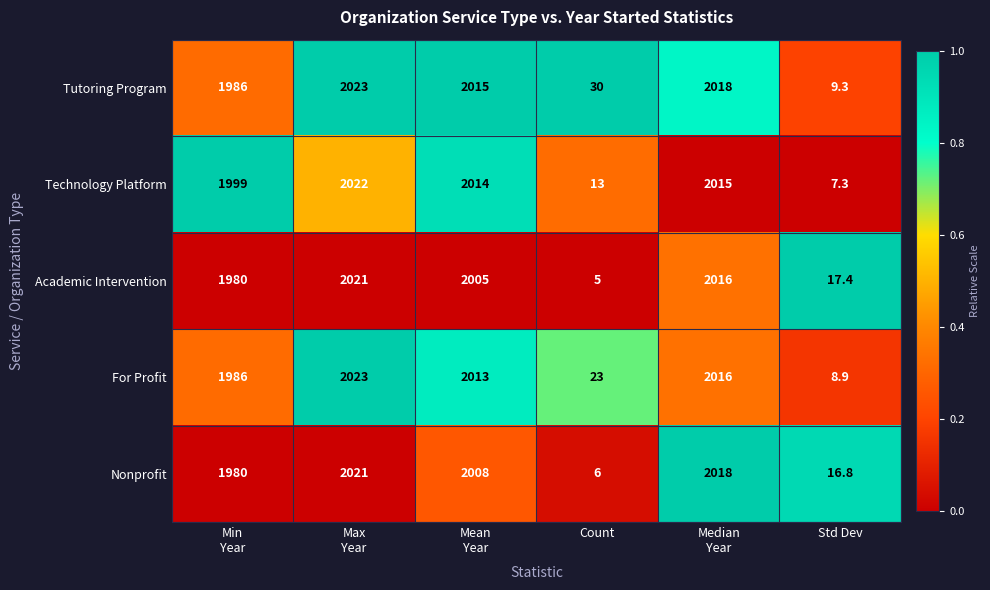

At which category is the sum across all series the highest?

Max
Year